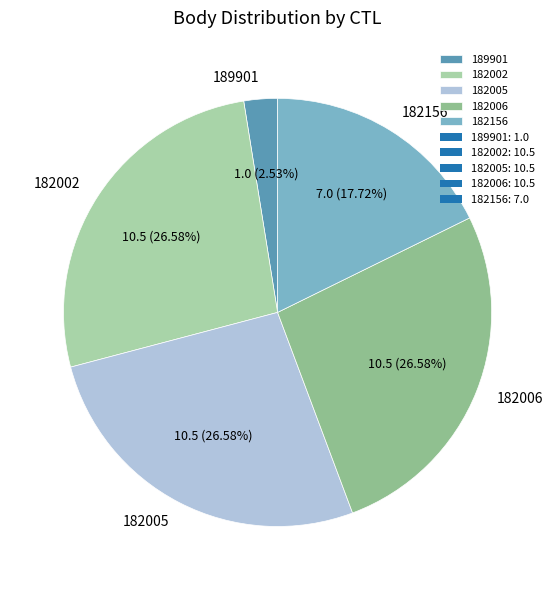

The 182006 slice represents 40% of the pie. True or false?

False